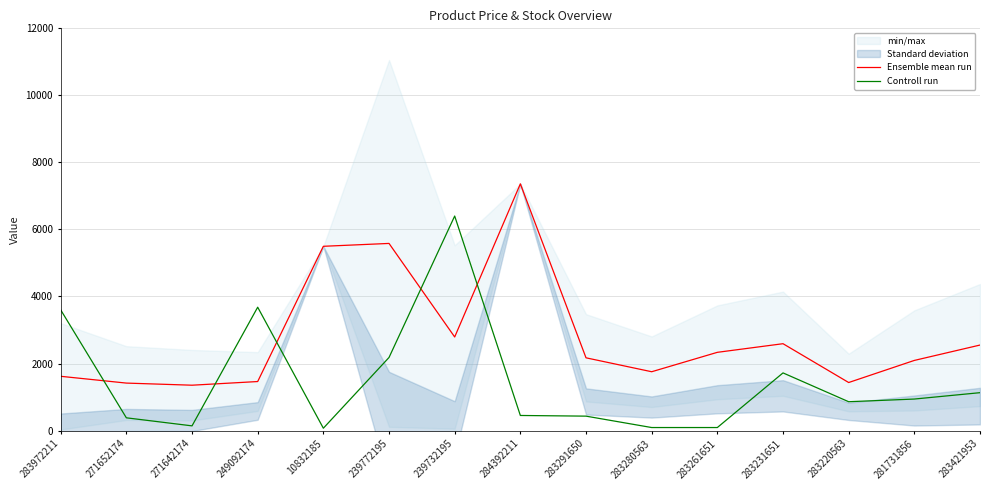

At which label does Ensemble mean run first exceed 2170?

10832185